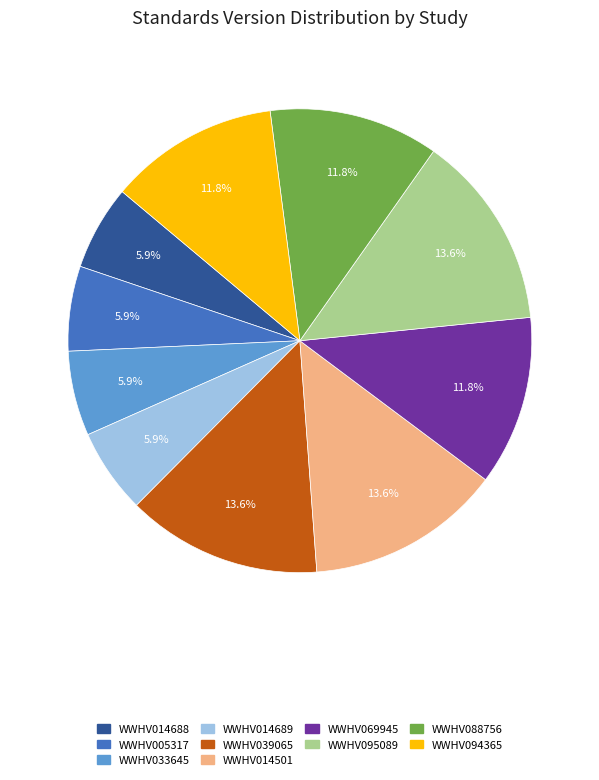

Count the number of slices in the pie.

10